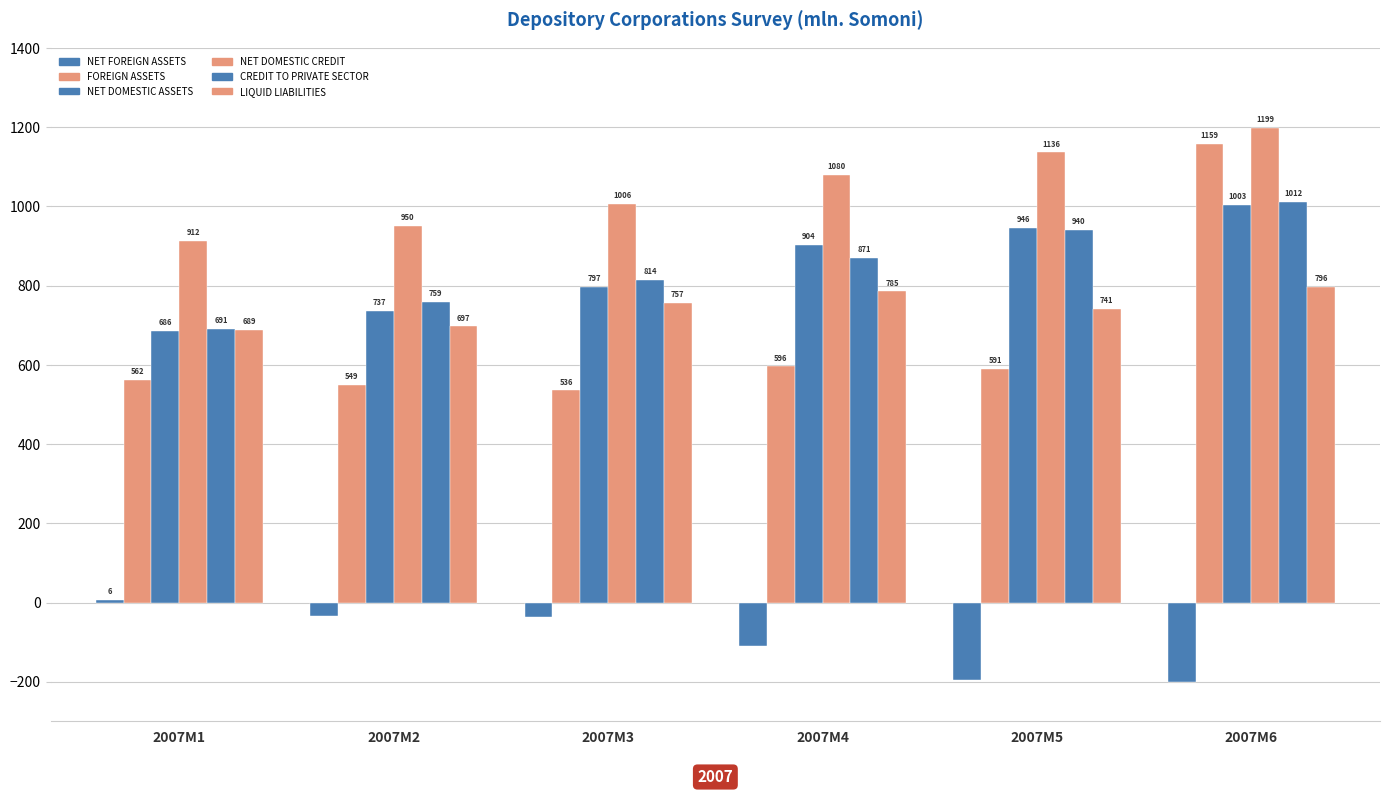

Are the bars grouped side by side (vs. stacked)?

Yes